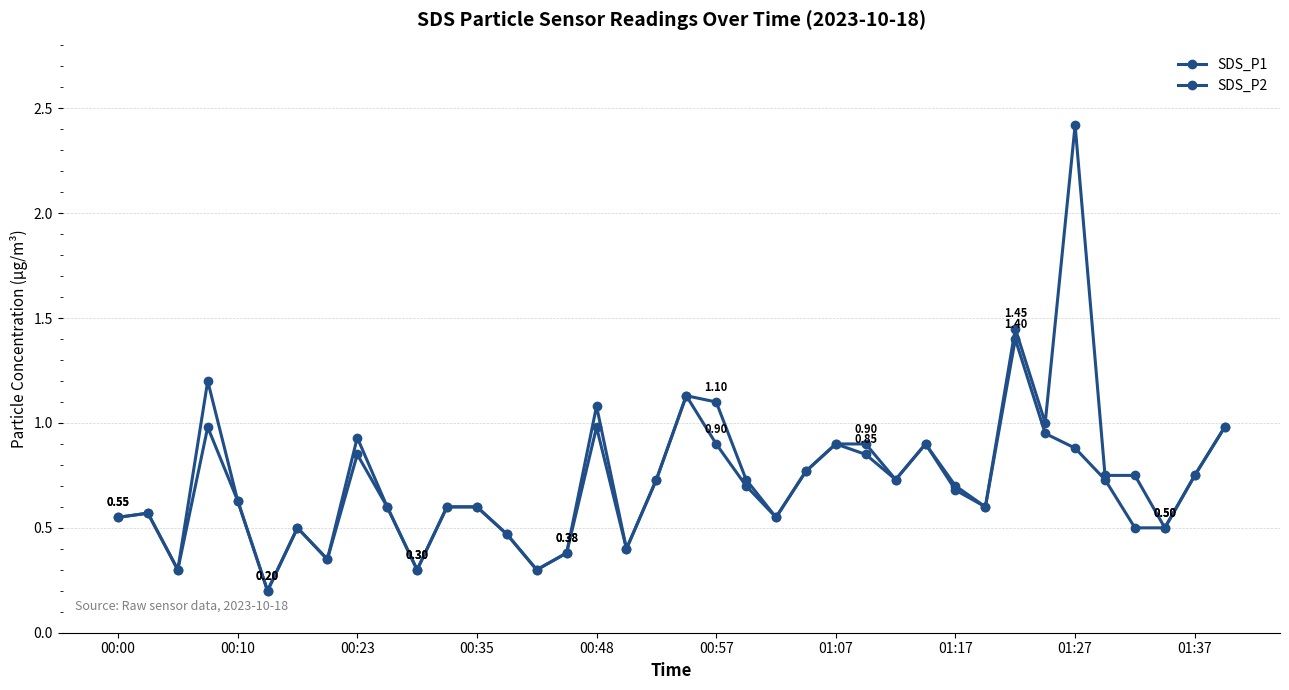

How many interior local valleys does the SDS_P1 series have?

11